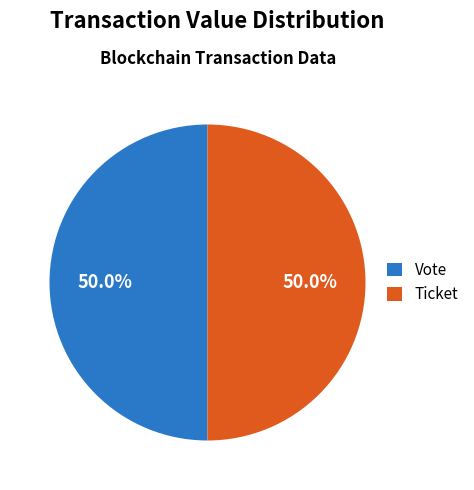

How many segments does this pie chart have?

2